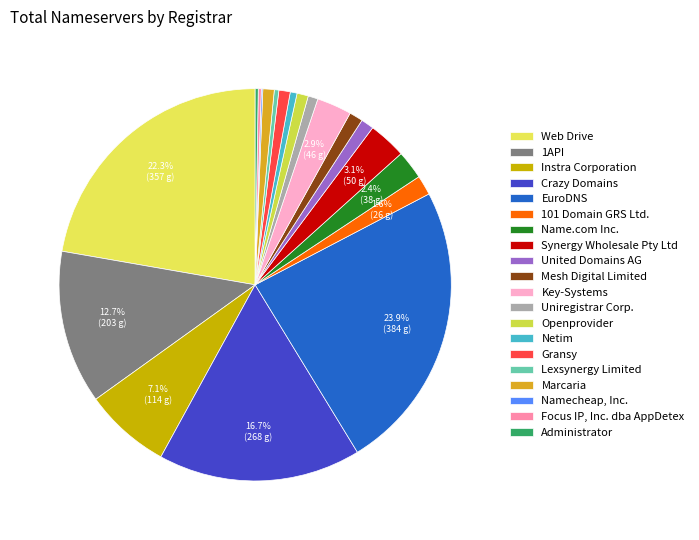

To the nearest percent, what is the average slice percentage?

5%